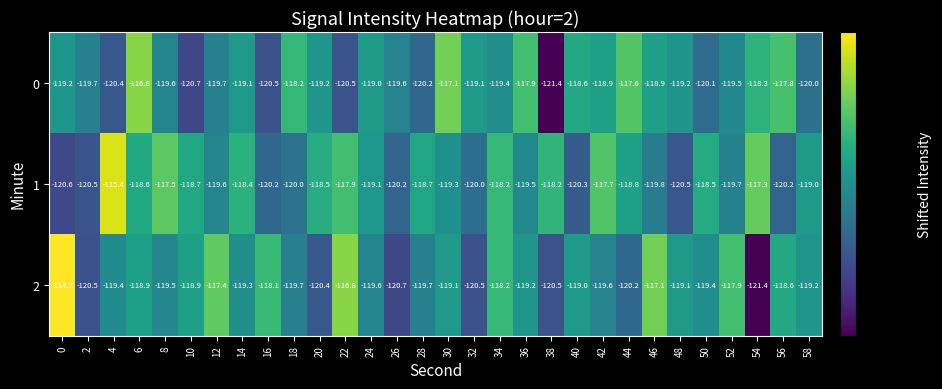

What is the approximate value of 1 at 8?

-117.5